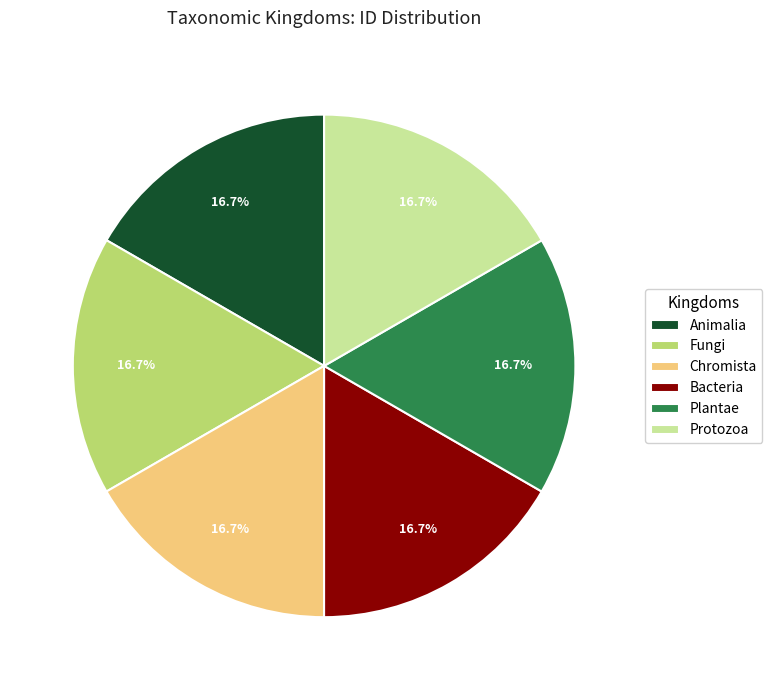

To the nearest percent, what is the average slice percentage?

17%